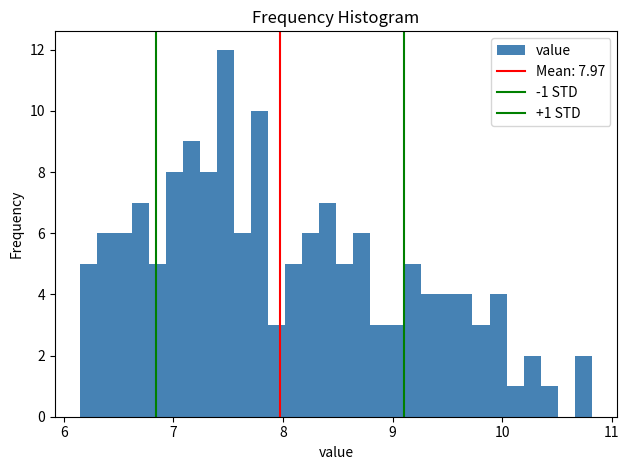

Read against the x-axis, roughly where is the centre of the tallest bar?

7.5